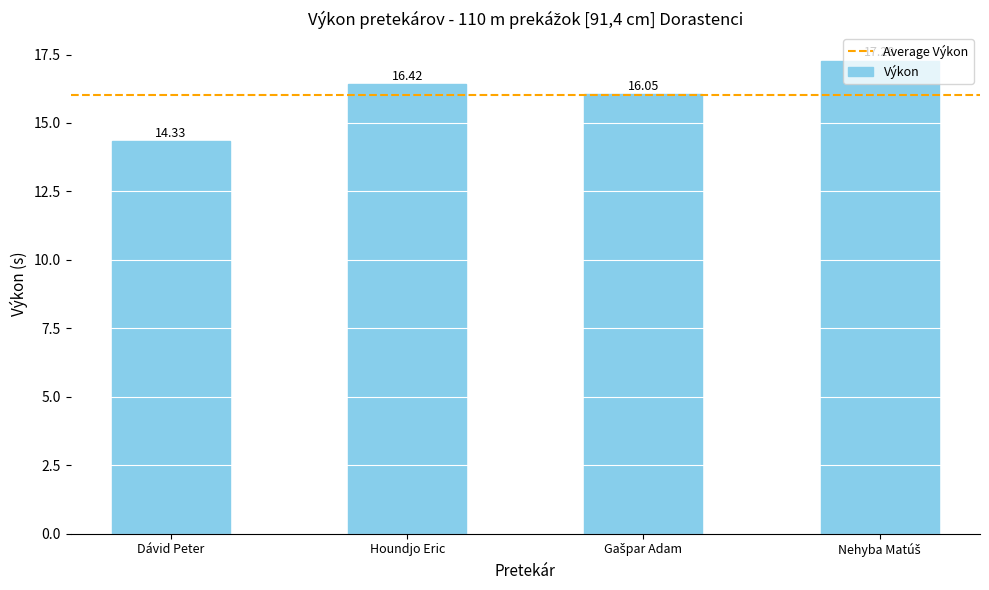

How many data points are less than 16?

1